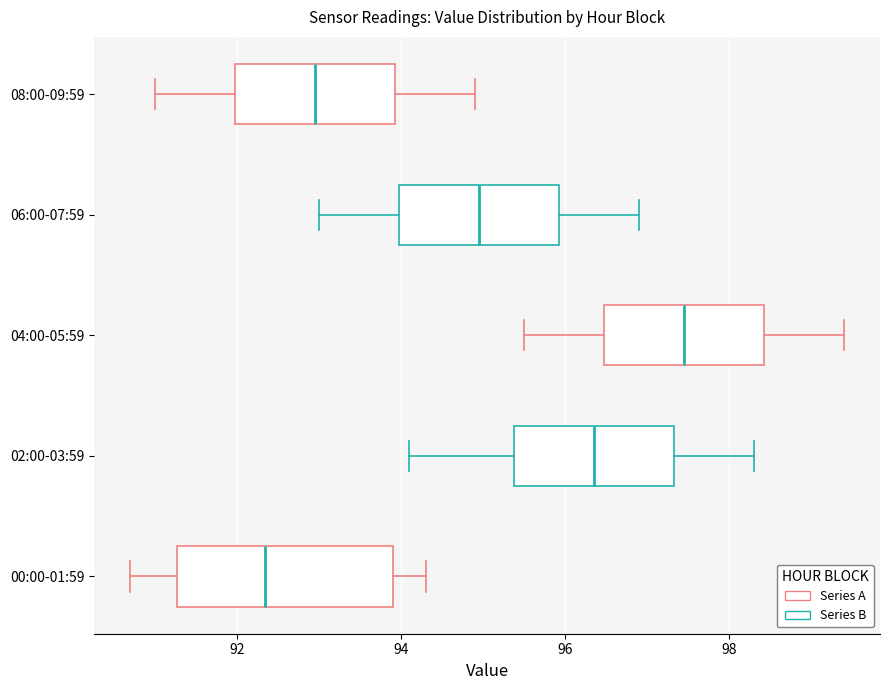

Reading bottom to top, read every box against the x-axis: the position of its median line, the range the box covers, and the ends of its whiskers. The values are not printed on the chart, so give them approximately, as read against the axis.

00:00-01:59: median 92.4, box 91.2 to 94.0, whiskers 90.8 to 94.4
02:00-03:59: median 96.4, box 95.4 to 97.4, whiskers 94.2 to 98.4
04:00-05:59: median 97.4, box 96.4 to 98.4, whiskers 95.6 to 99.4
06:00-07:59: median 95.0, box 94.0 to 96.0, whiskers 93.0 to 97.0
08:00-09:59: median 93.0, box 92.0 to 94.0, whiskers 91.0 to 95.0